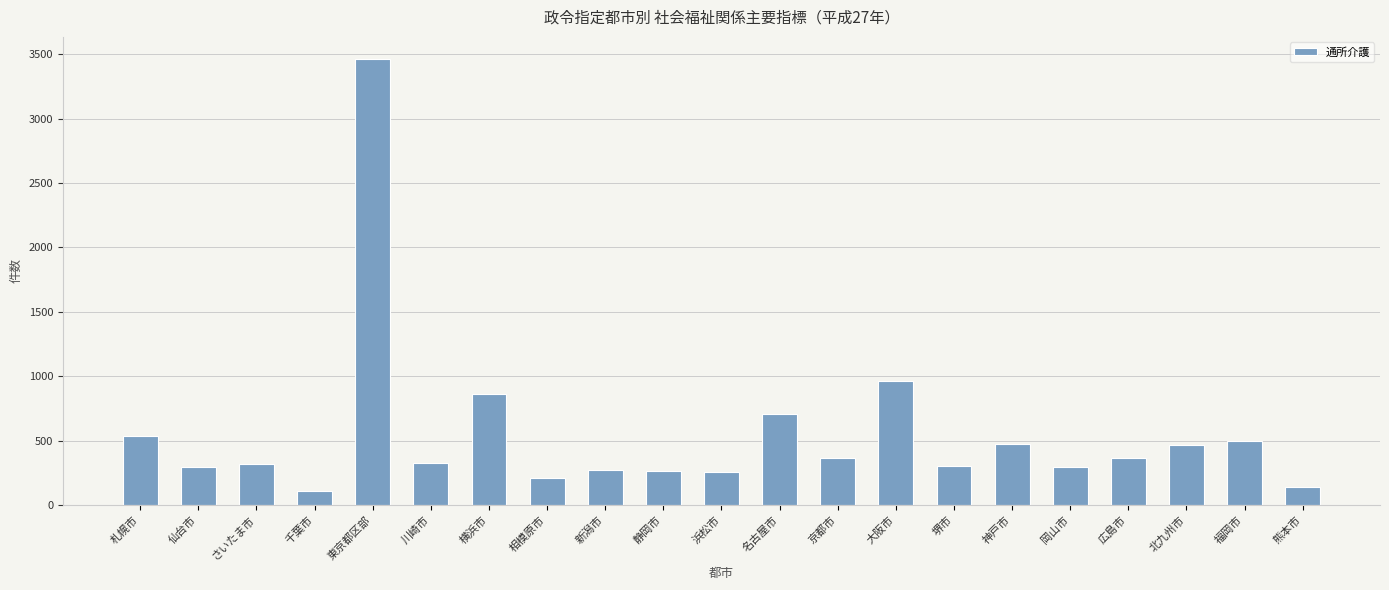

How many distinct data groups are displayed?

1